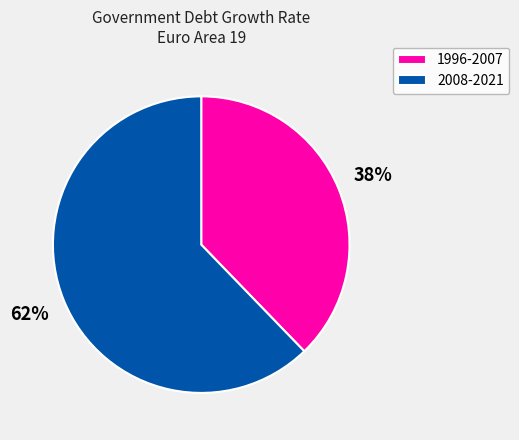

Which slice represents more than half of the pie?

2008-2021